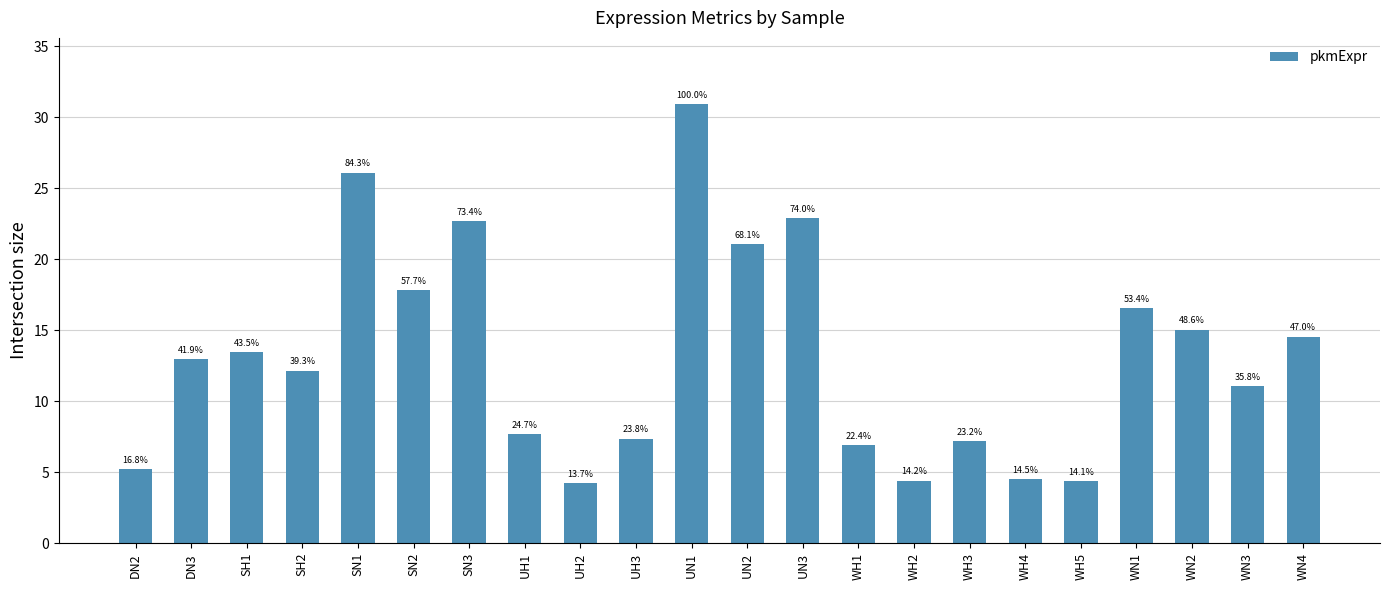

Between WN1 and UN1, which is larger?

UN1